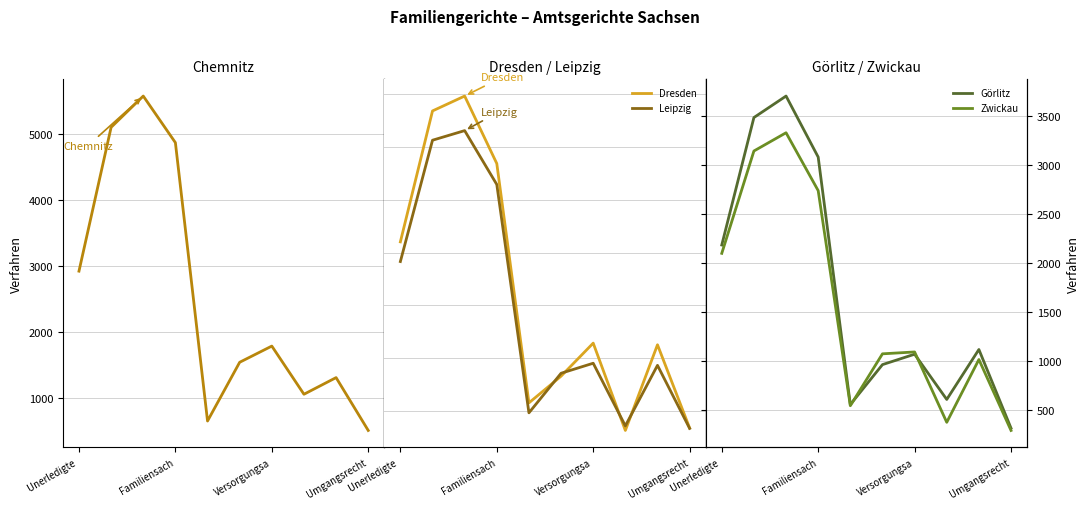

What is the sum of the Görlitz values at 7 and 9?

921